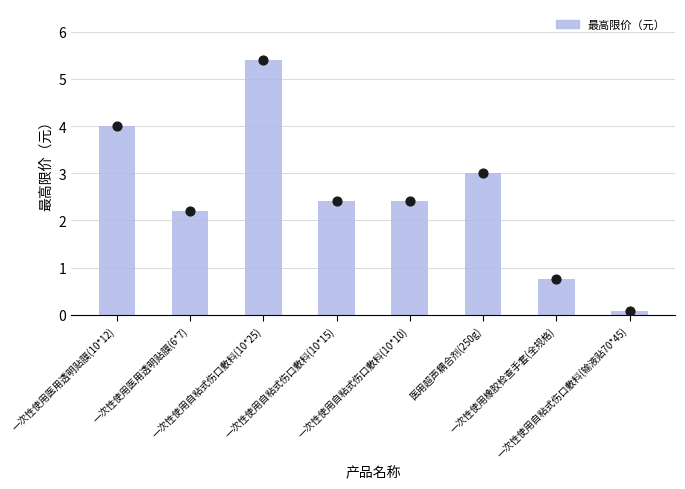

Approximately how many times larger is the value at 一次性使用自粘式伤口敷料(10*10) compared to 一次性使用医用透明贴膜(6*7)?

1.1